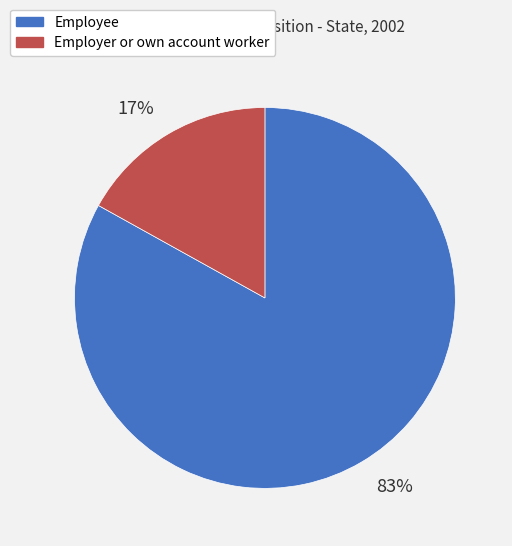

What percentage is the Employer or own account worker slice, to the nearest percent?

17%